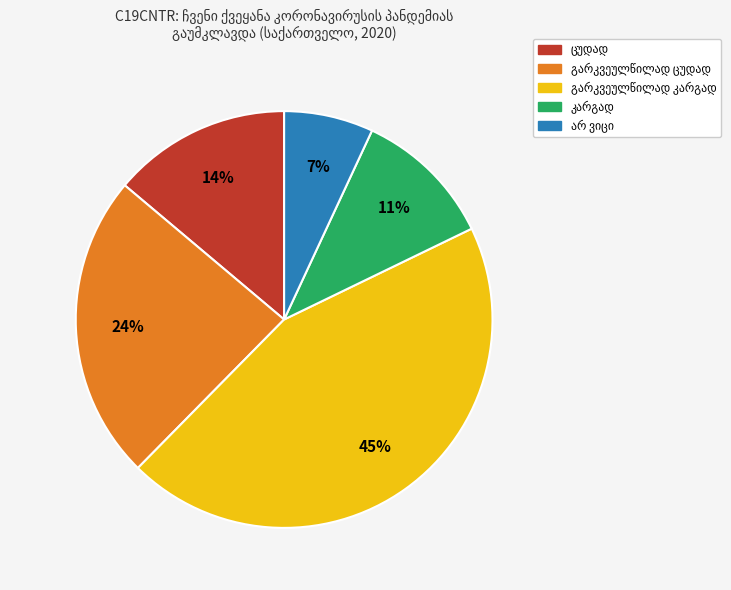

Is there any slice that represents more than half of the pie?

No